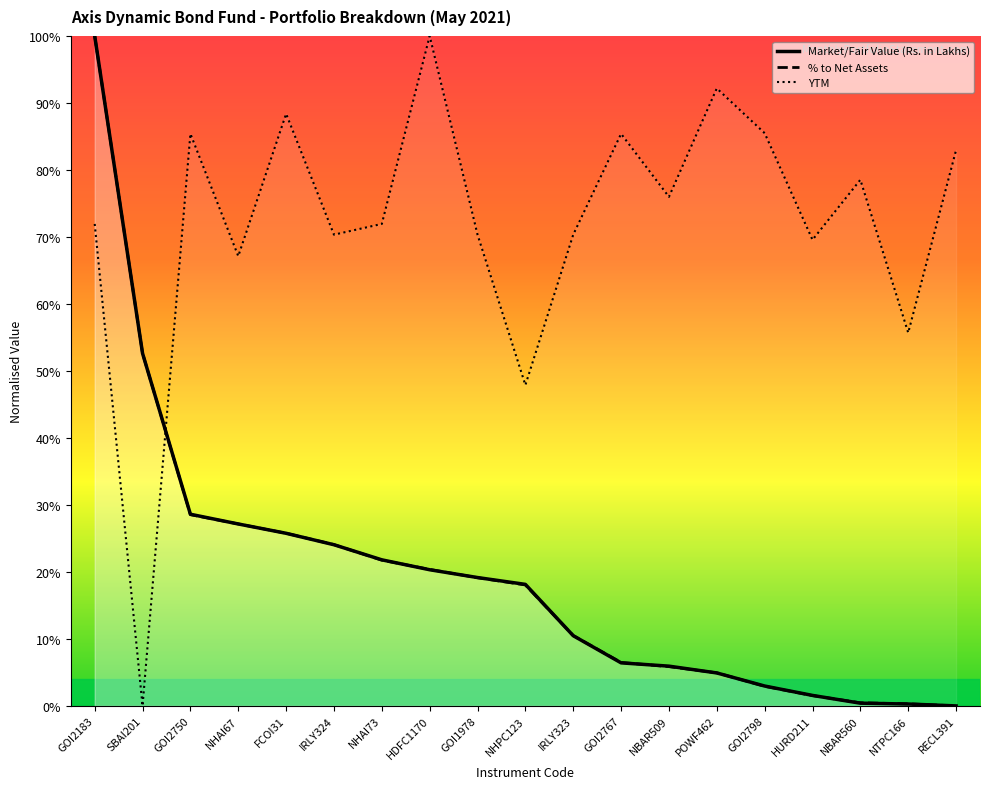

How many intersections are there between YTM and Market/Fair Value (Rs. in Lakhs)?

1